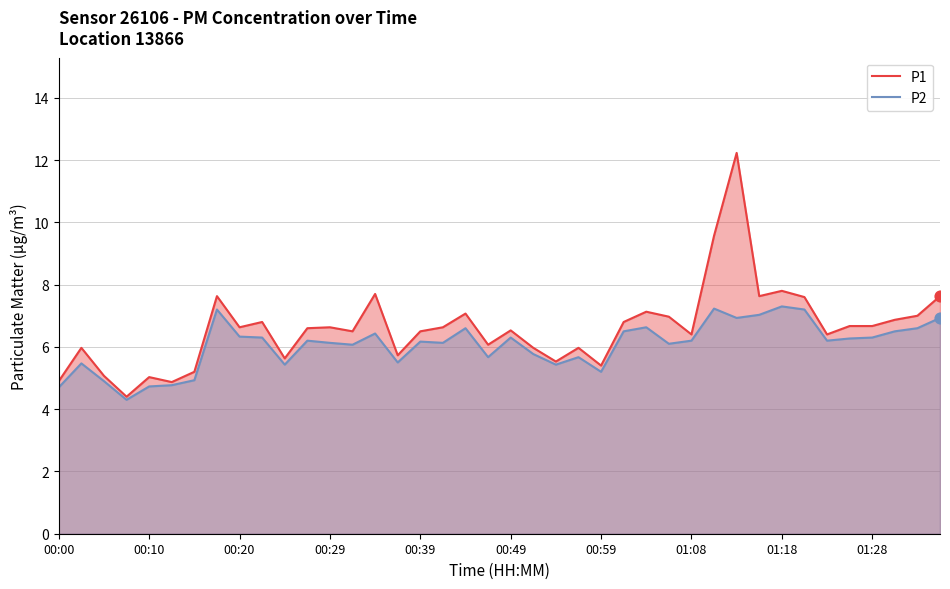

Which series has the largest total across all categories?

P1